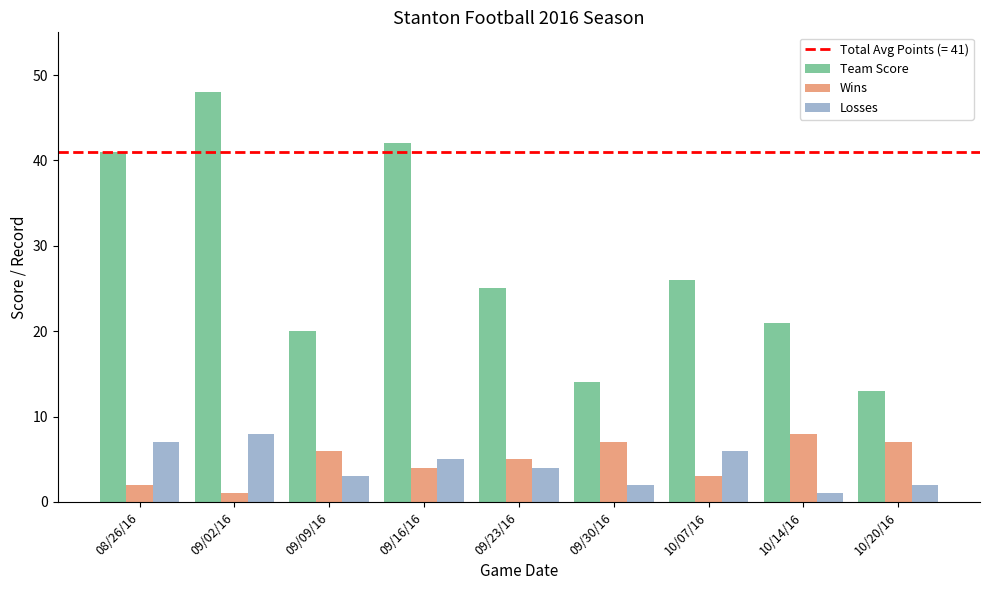

Which series has the largest total across all categories?

Team Score